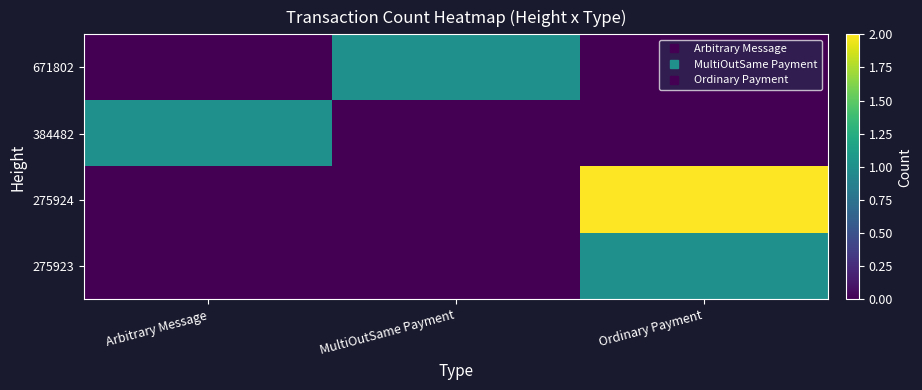

Reading left to right, list all the values displayed in this chart.

671802: Arbitrary Message=0	MultiOutSame Payment=1	Ordinary Payment=0
384482: Arbitrary Message=1	MultiOutSame Payment=0	Ordinary Payment=0
275924: Arbitrary Message=0	MultiOutSame Payment=0	Ordinary Payment=2
275923: Arbitrary Message=0	MultiOutSame Payment=0	Ordinary Payment=1